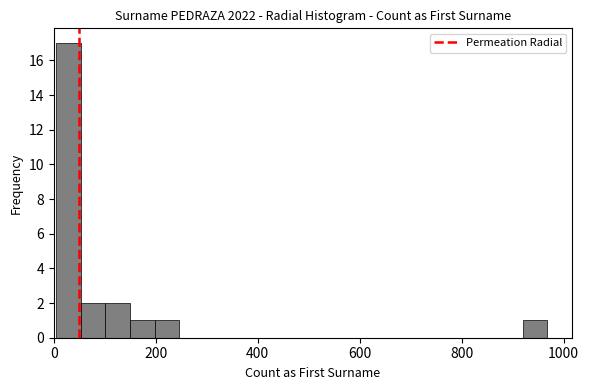

Read against the x-axis, roughly where is the centre of the tallest bar?

20